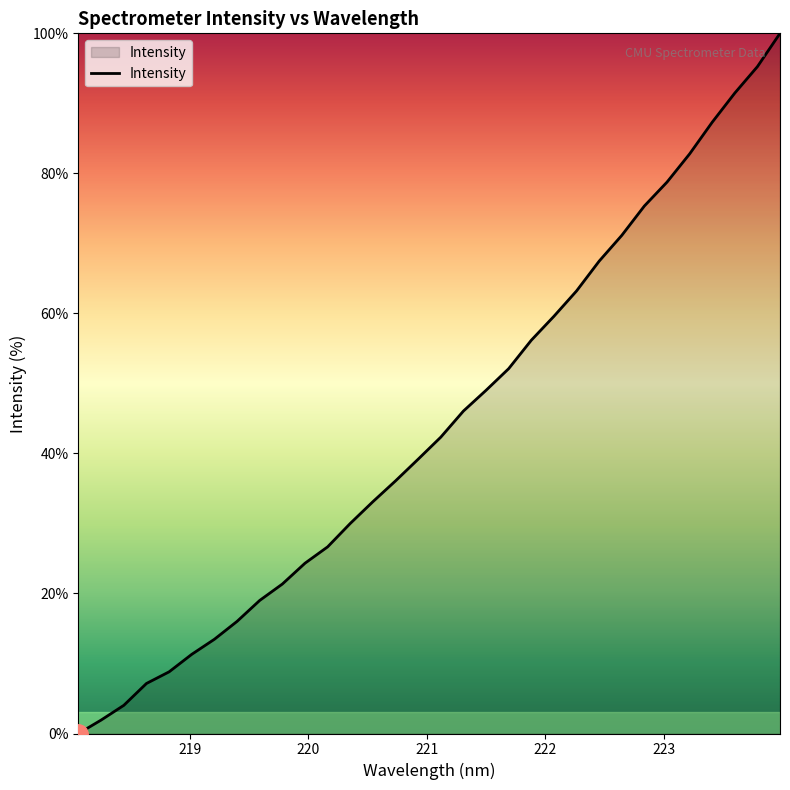

What is the sum of all values?

1410.3